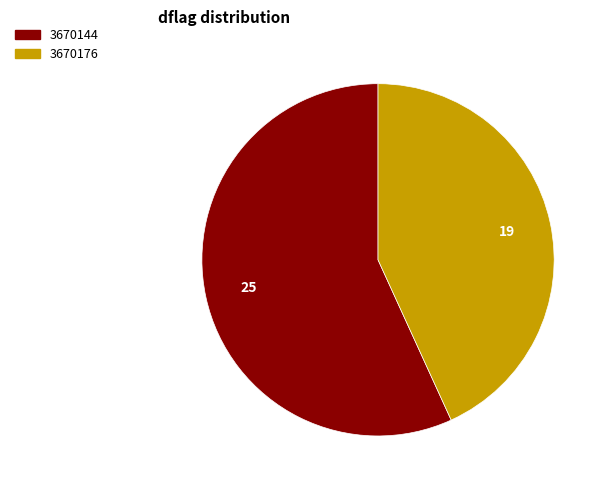

Is the sum of 3670176 and 3670144 greater than half?

Yes